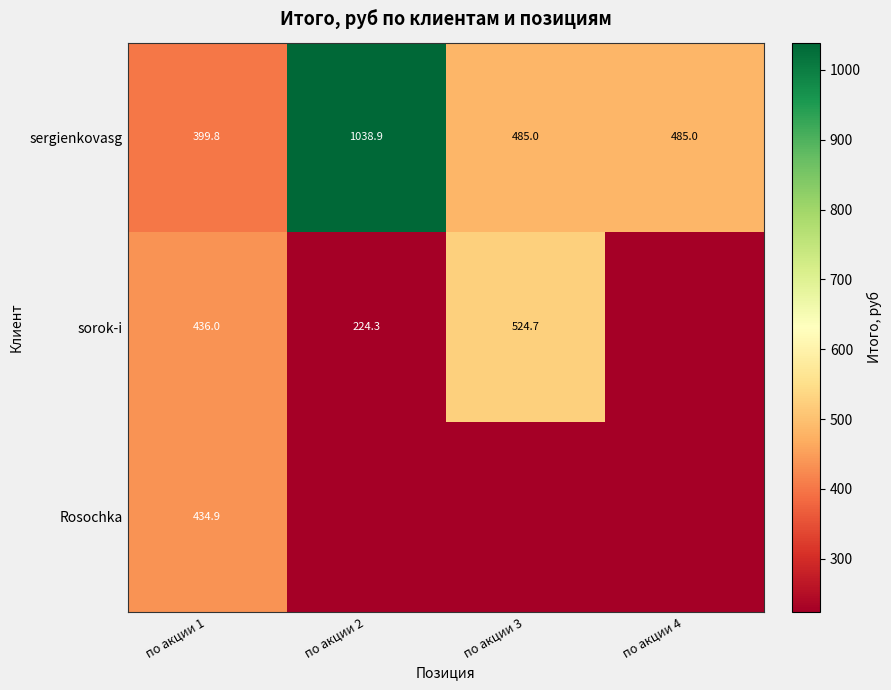

What is the total value across all series at по акции 3?

1009.8